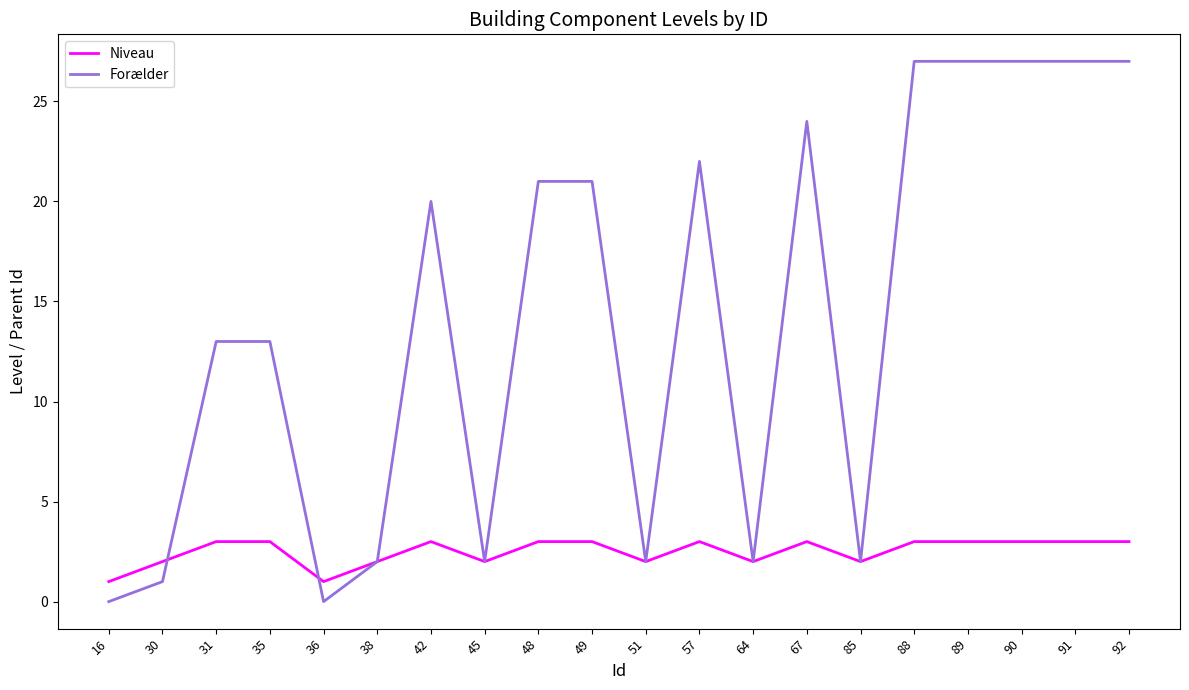

What is the maximum value for Forælder?

27